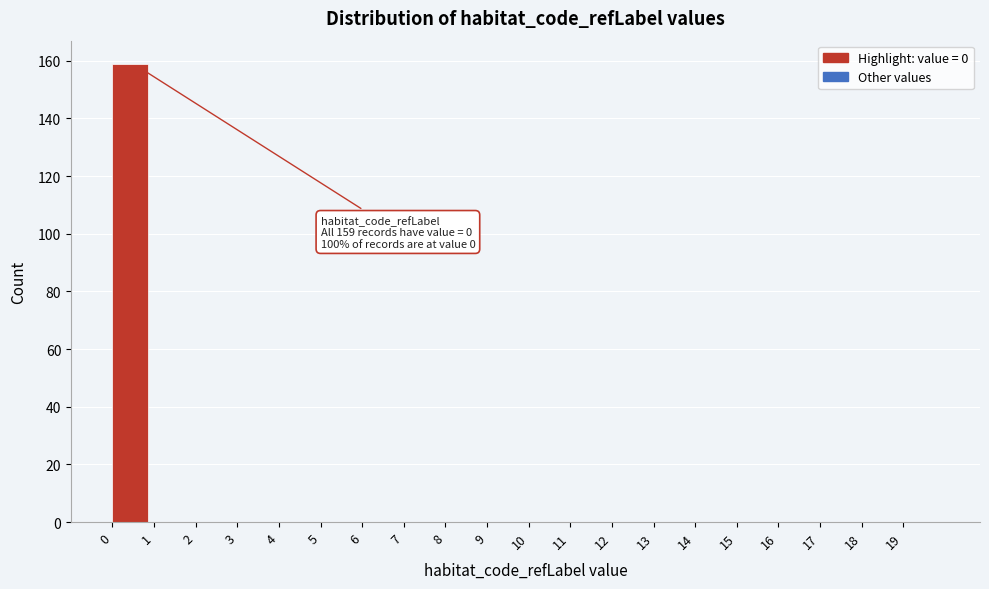

Over which range of the x-axis is the bar tallest?

0 to 1